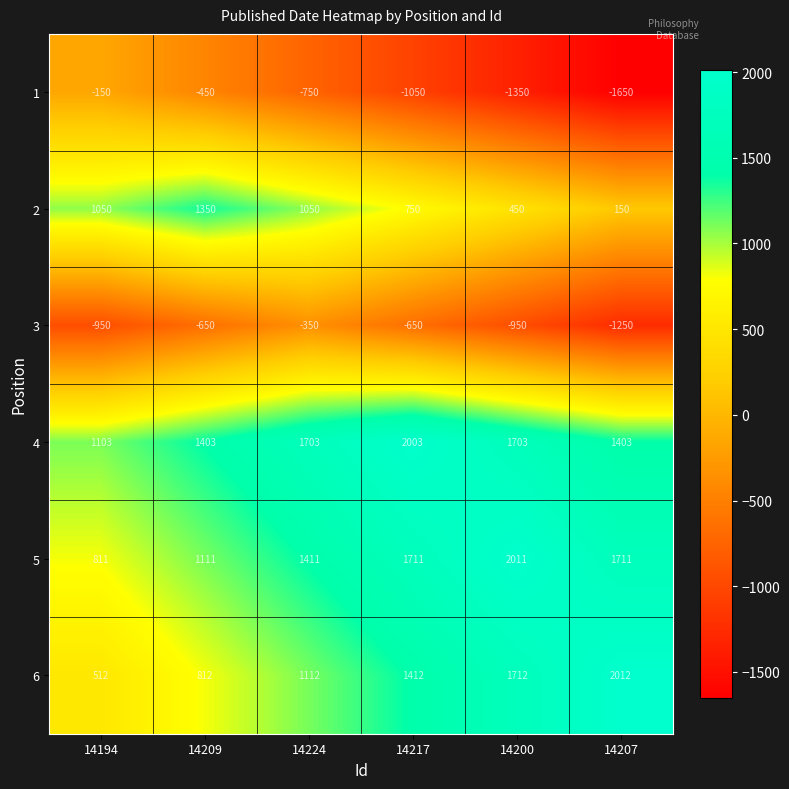

Which category has the highest value across all series?

14207